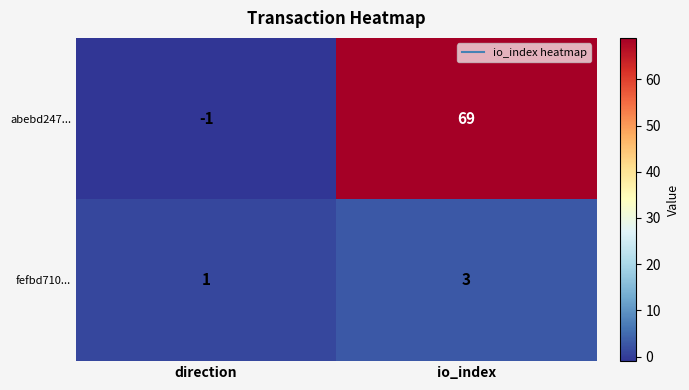

True or false: abebd247... has a value of 69 at io_index.

True